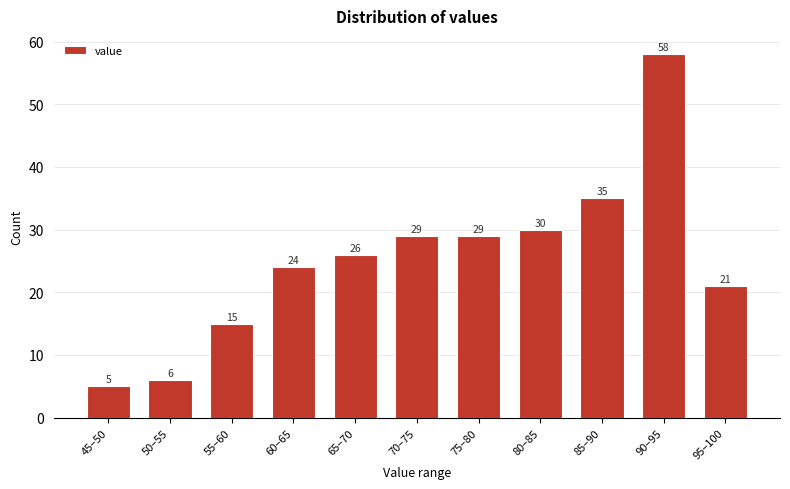

Reading left to right, list all the values displayed in this chart.

5	6	15	24	26	29	29	30	35	58	21